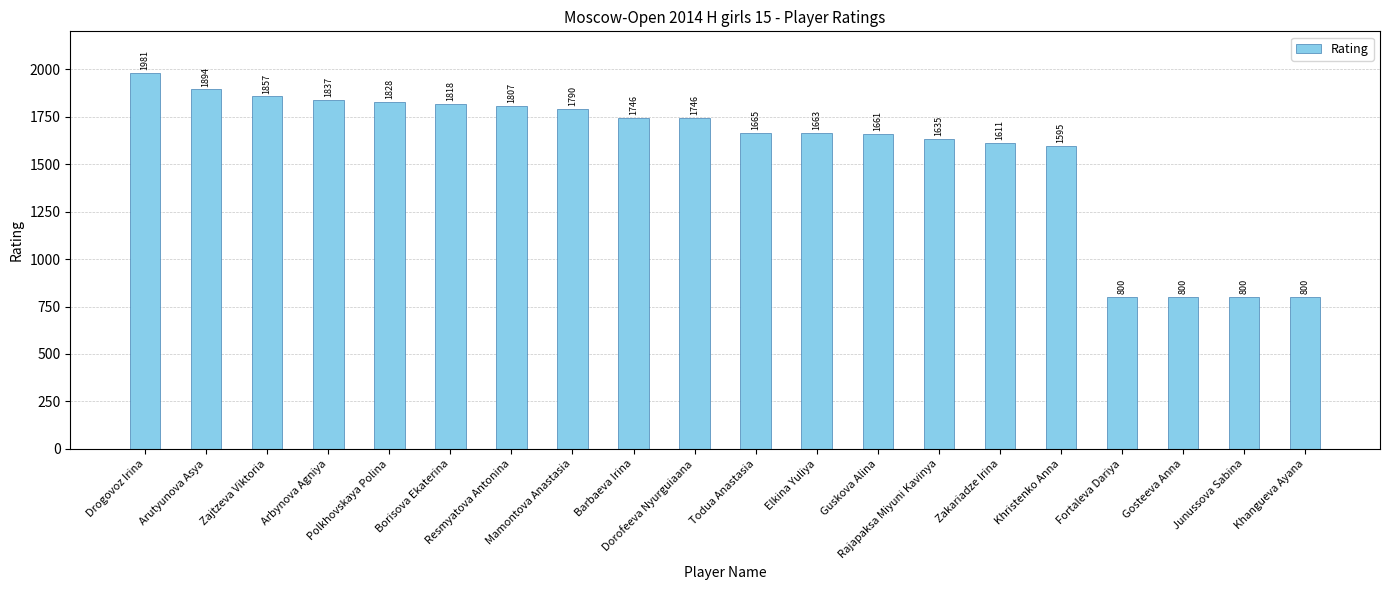

What is the sum of the values at Zajtzeva Viktoria and Dorofeeva Nyurguiaana?

3603